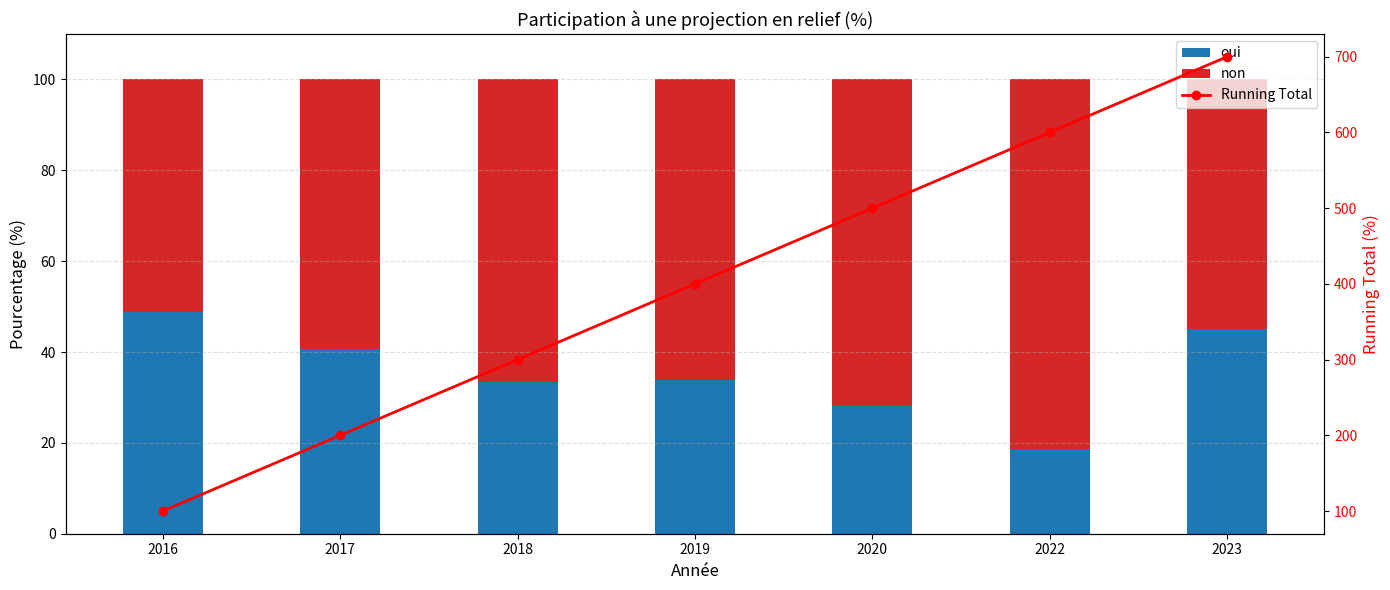

What is the value of the Running Total bar at the 6th from the left?

600.0